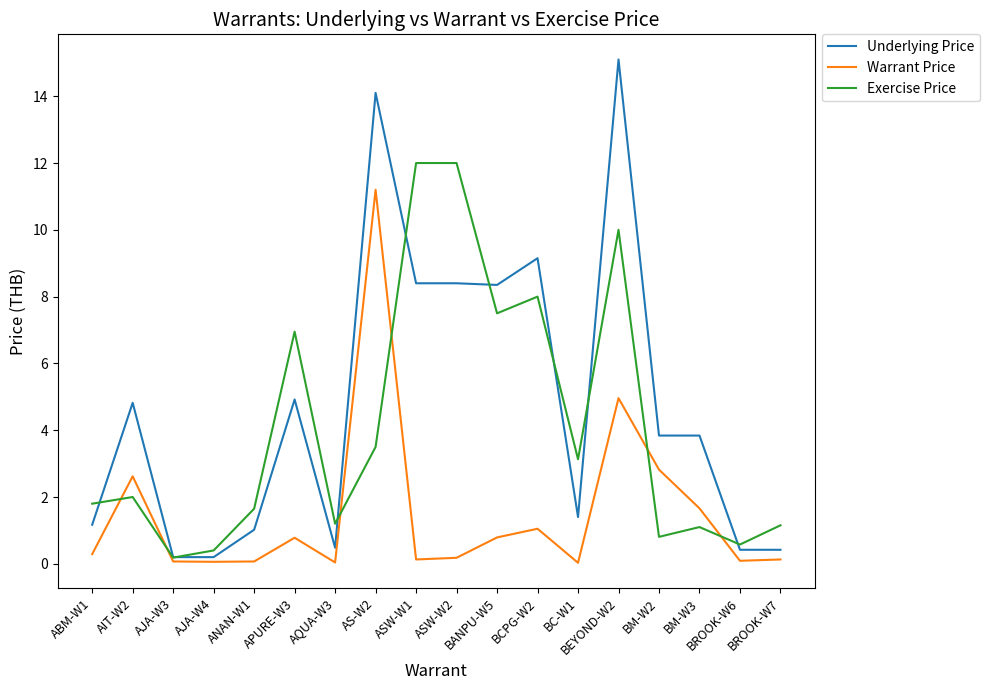

Is the value of Warrant Price at ABM-W1 greater than the value of Exercise Price at AQUA-W3?

No